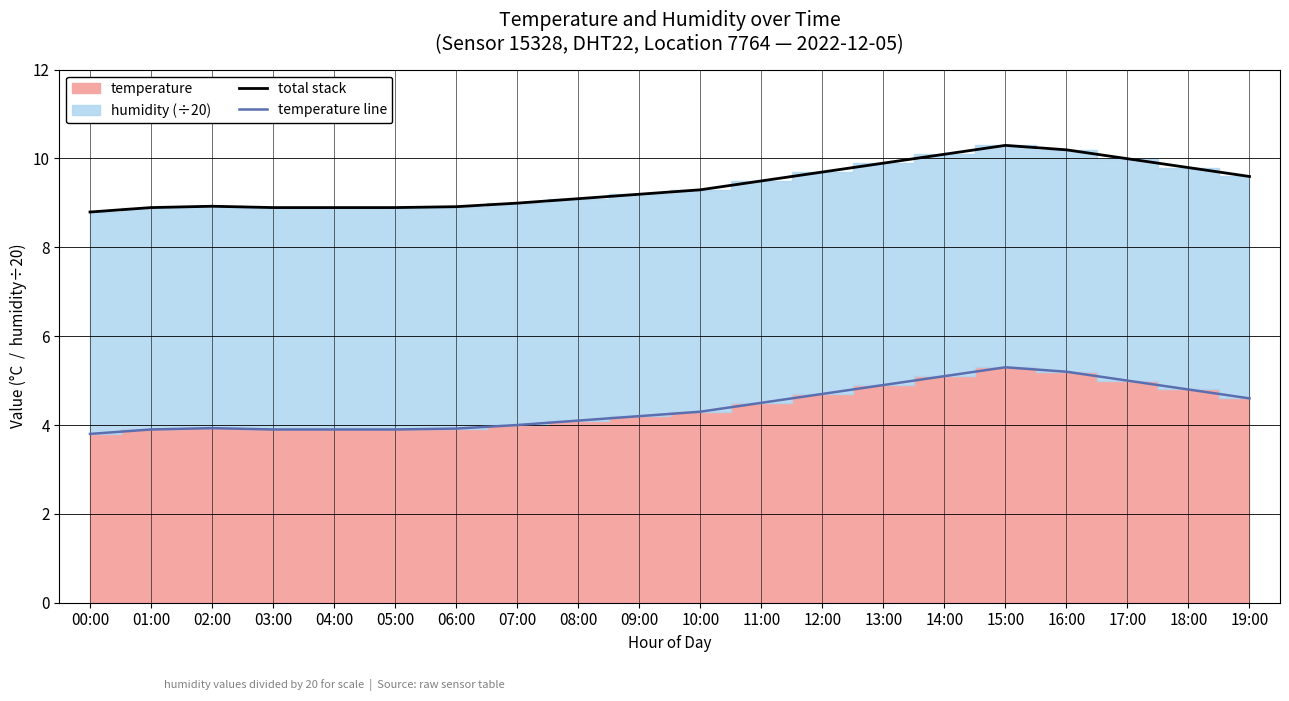

How many categories are shown in the chart?

20